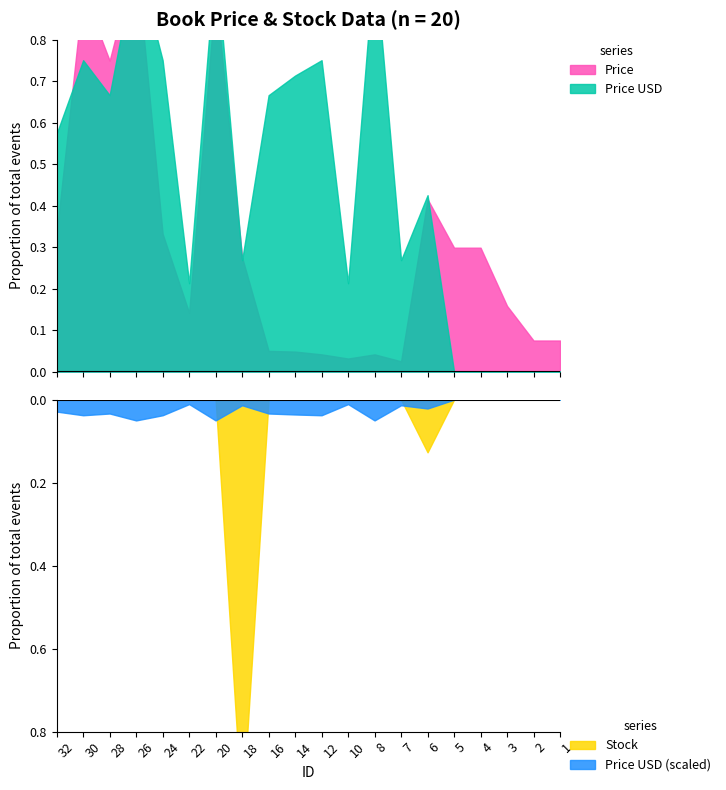

Is it true that Price USD equals 16.8 at 4?

False